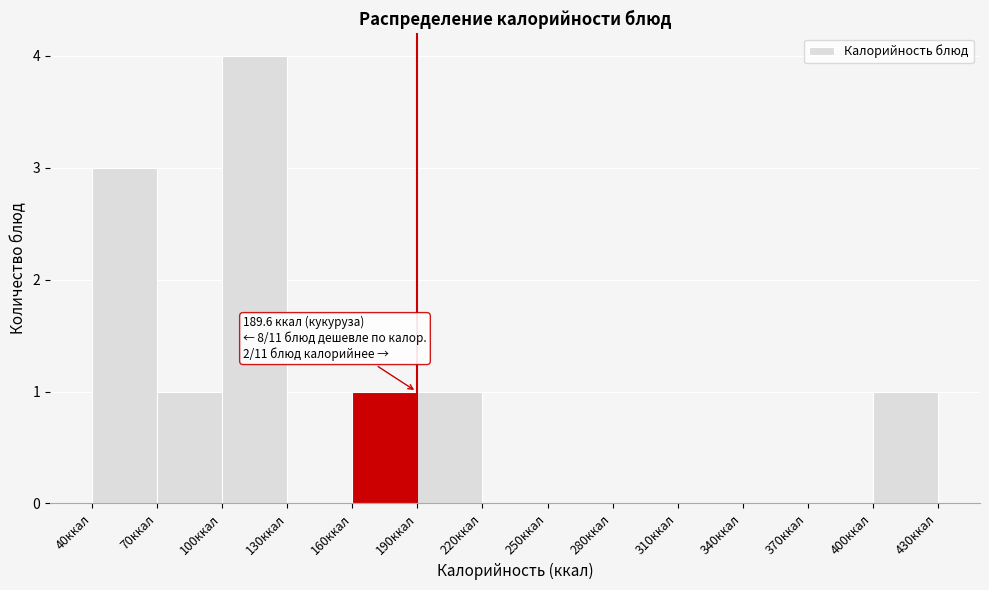

Over which range of the x-axis is the bar tallest?

100 to 130